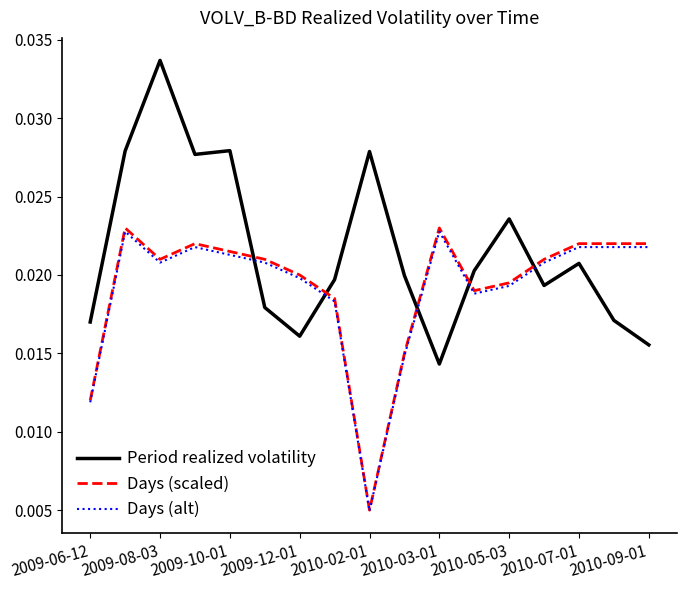

True or false: Days (alt) and Period realized volatility intersect in this chart.

True